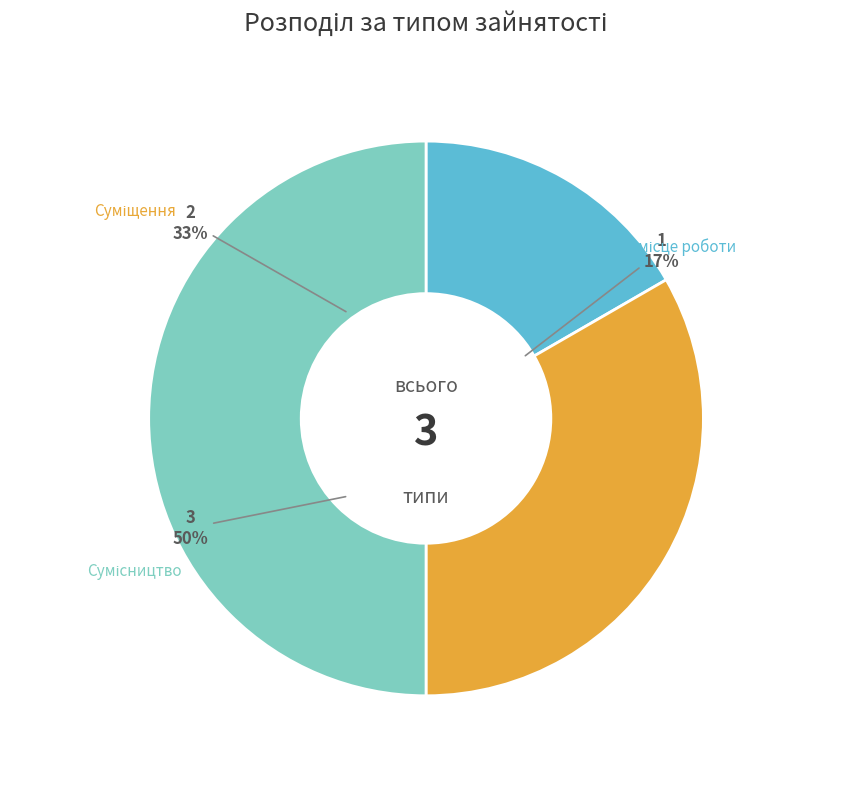

Count the number of slices in the pie.

3